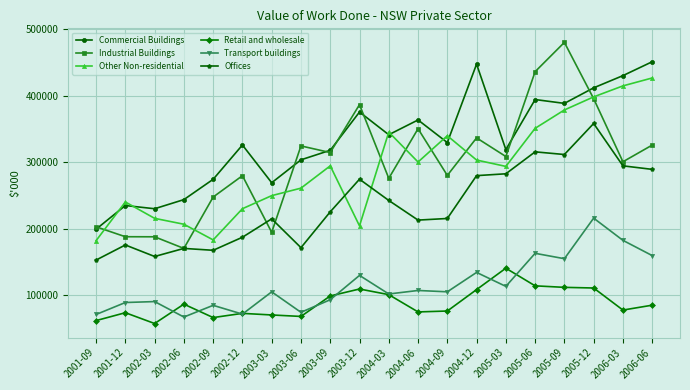

Does the chart display data point markers on the line(s)?

Yes